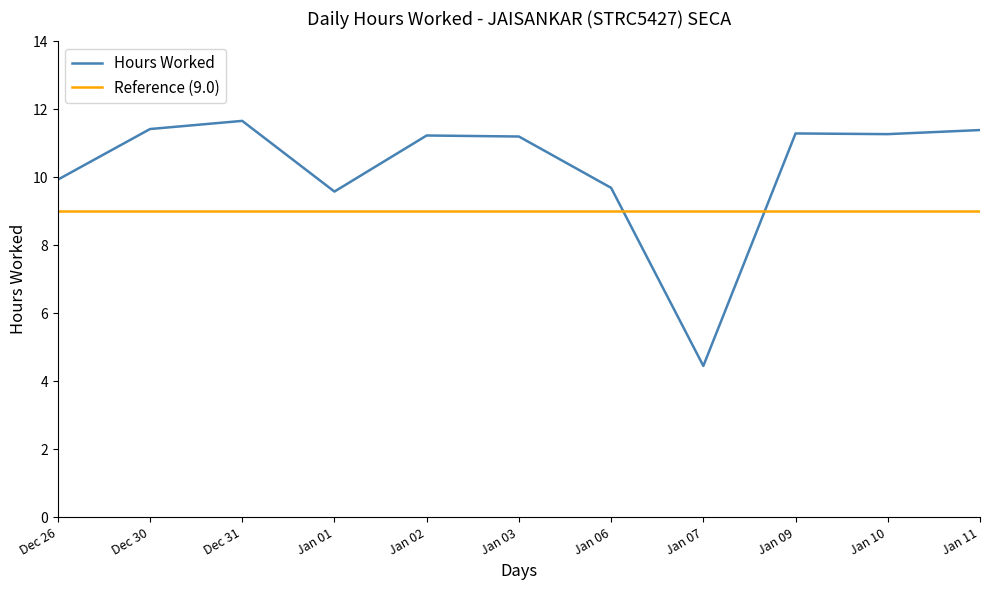

At which category is the sum across all series the highest?

Dec 31